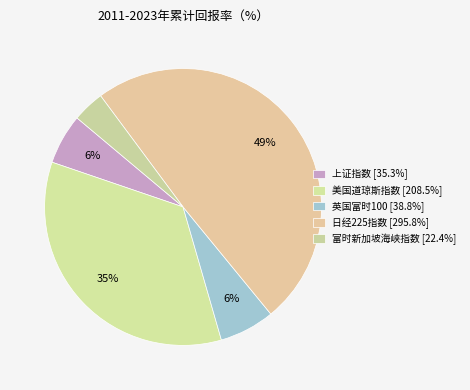

Count the number of slices in the pie.

5